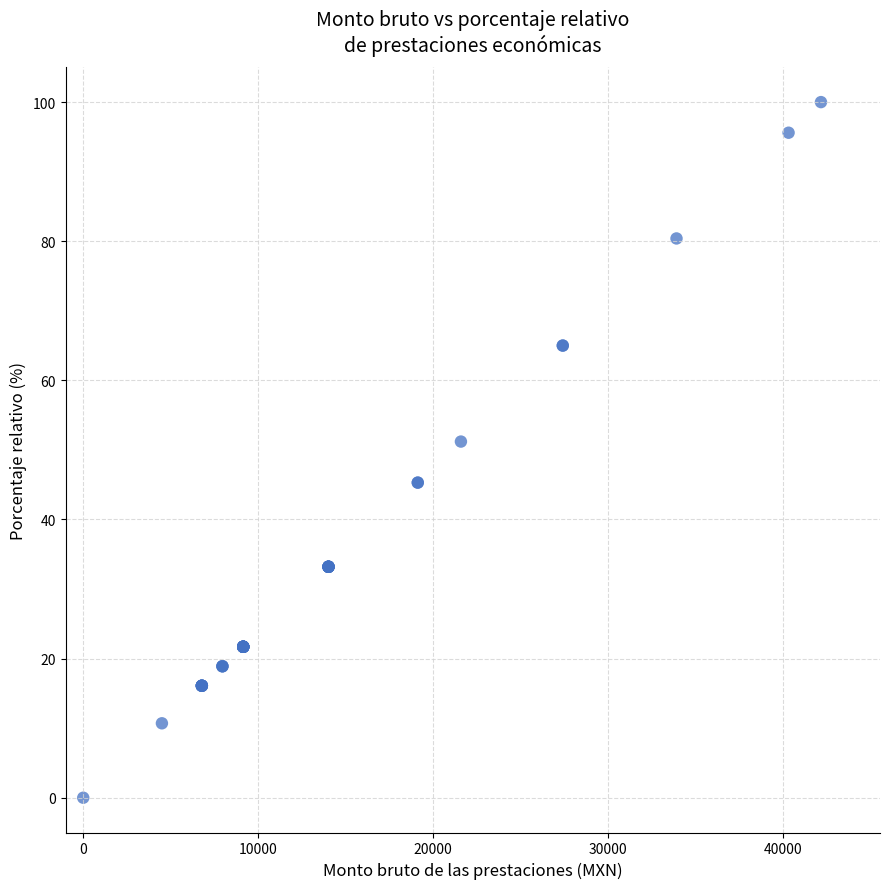

What Y value in the scatter plot is closest to 50?

51.2